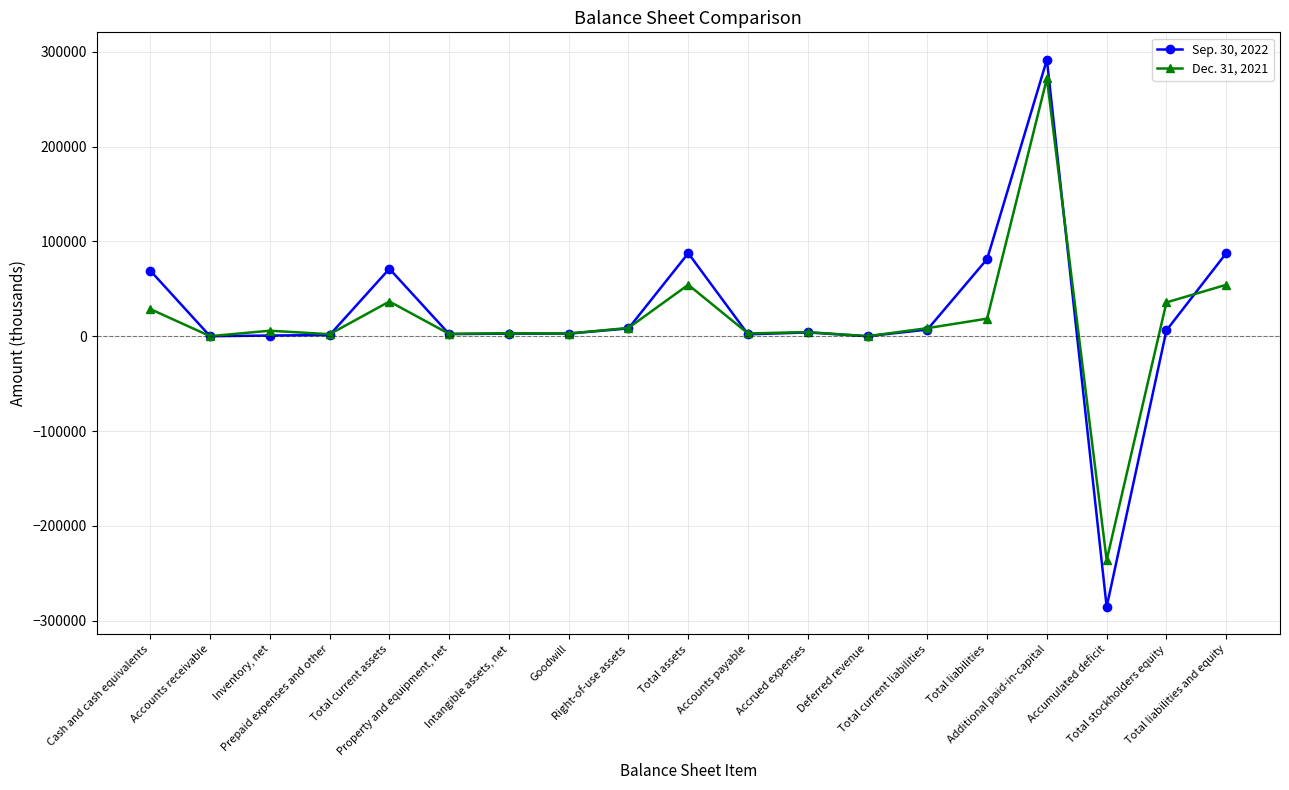

List the series in order of their peak value, highest first.

Sep. 30, 2022, Dec. 31, 2021